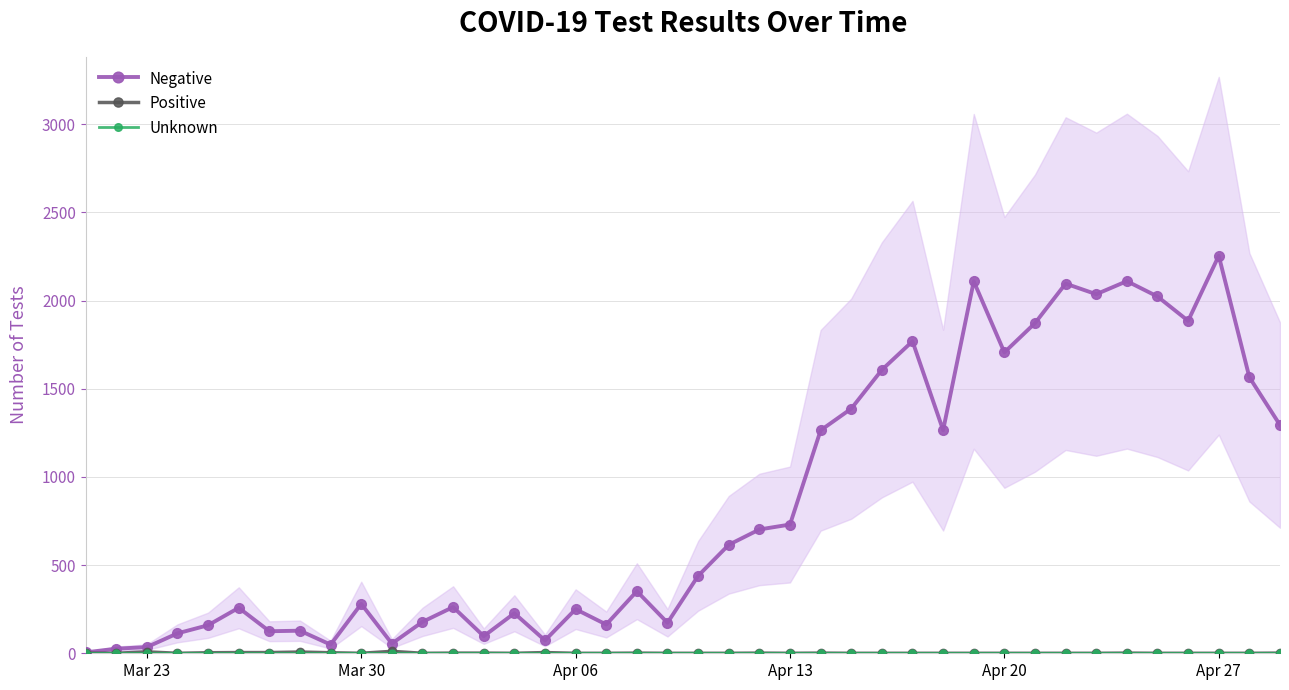

Reading left to right, extract all data points from this chart.

Negative: 5	26	35	113	159	258	125	128	49	280	55	178	262	97	227	73	250	163	352	173	439	615	702	730	1264	1387	1607	1769	1265	2109	1706	1872	2096	2036	2110	2023	1885	2254	1565	1294
Positive: 1	0	8	0	3	4	4	7	3	0	11	0	1	1	0	4	0	0	1	0	0	0	1	0	1	0	0	0	0	0	0	0	0	0	1	0	0	0	0	1
Unknown: 0	0	0	0	0	0	0	0	0	0	0	0	0	0	0	0	0	0	0	0	0	0	0	0	0	0	0	0	0	0	0	0	0	0	0	0	0	0	0	0